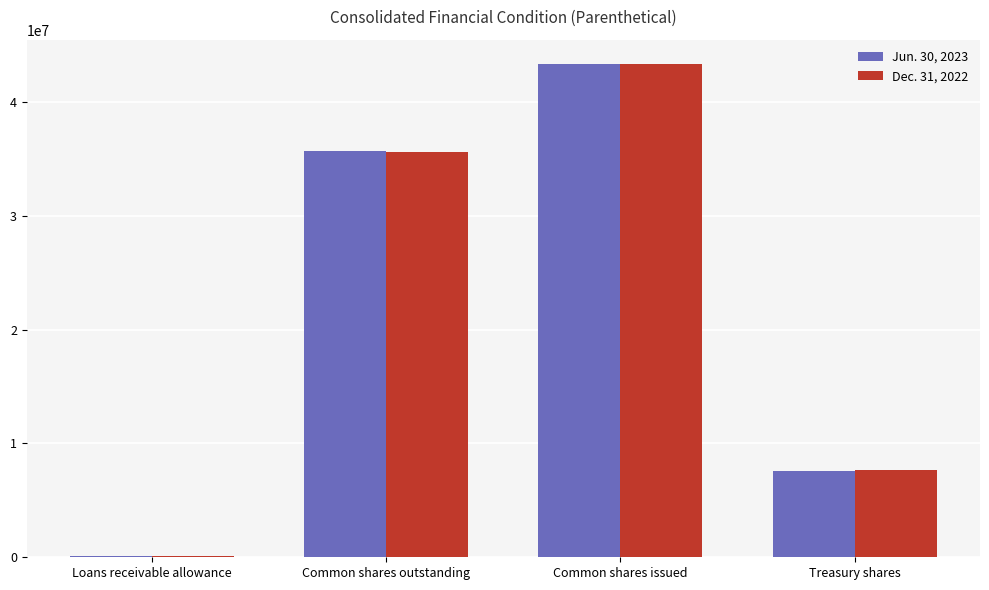

Is it true that Dec. 31, 2022 equals 13527599 at Treasury shares?

False